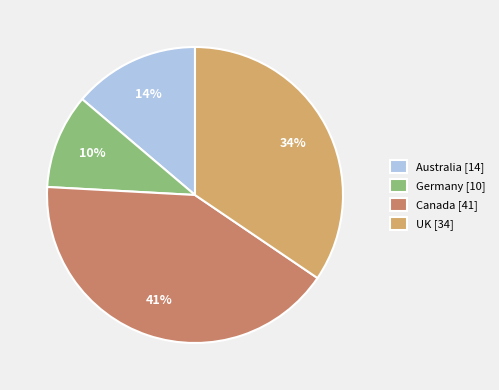

To the nearest percent, what is the difference between the UK and Canada slice percentages?

7%